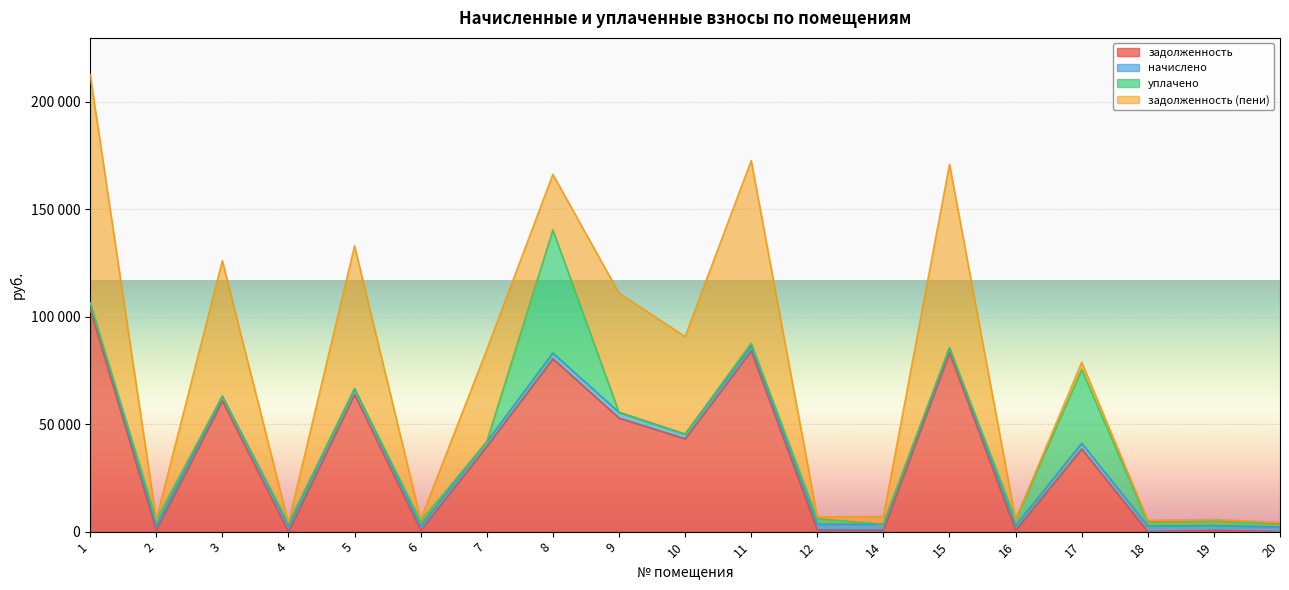

Reading left to right, what are all the values shown in this chart?

задолженность: 1=103728.6	2=650.1	3=60857.3	4=0.0	5=63883.0	6=646.3	7=39681.7	8=80487.2	9=52899.4	10=43230.4	11=84196.3	12=794.8	14=823.0	15=83346.3	16=646.3	17=38520.5	18=0.0	19=651.0	20=0.0
начислено: 1=2657.3	2=2163.2	3=2169.4	4=2657.3	5=2623.1	6=2150.7	7=2160.1	8=2651.1	9=2635.6	10=2153.8	11=2156.9	12=2644.9	14=2660.5	15=2135.2	16=2150.7	17=2660.5	18=2654.2	19=2166.3	20=2160.1
уплачено: 1=0.0	2=2813.2	3=0.0	4=1260.0	5=0.0	6=2080.2	7=0.0	8=57304.0	9=0.0	10=0.0	11=1367.2	12=2558.1	14=0.0	15=0.0	16=2797.1	17=34314.9	18=1769.5	19=2095.2	20=1440.0
задолженность (пени): 1=106386.0	2=0.0	3=63026.7	4=7.8	5=66506.1	6=716.9	7=42777.4	8=25833.3	9=55535.0	10=45384.2	11=84986.1	12=881.6	14=3496.7	15=85481.5	16=0.0	17=3302.0	18=884.7	19=722.1	20=720.0